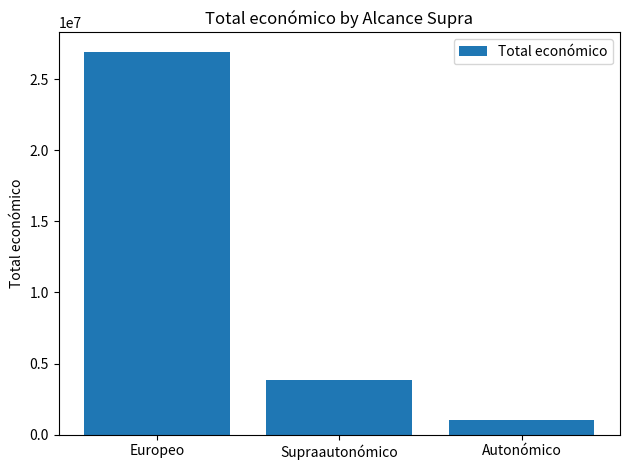

Count the values in the range 1009425 to 26934923.

3